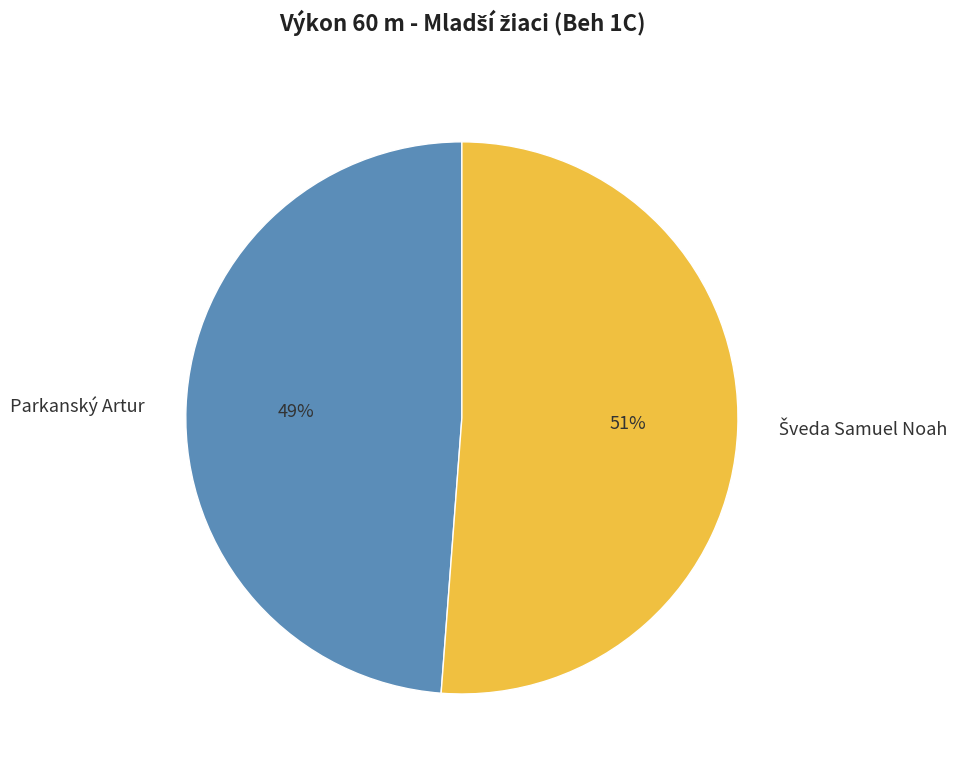

To the nearest percent, what is the average slice percentage?

50%